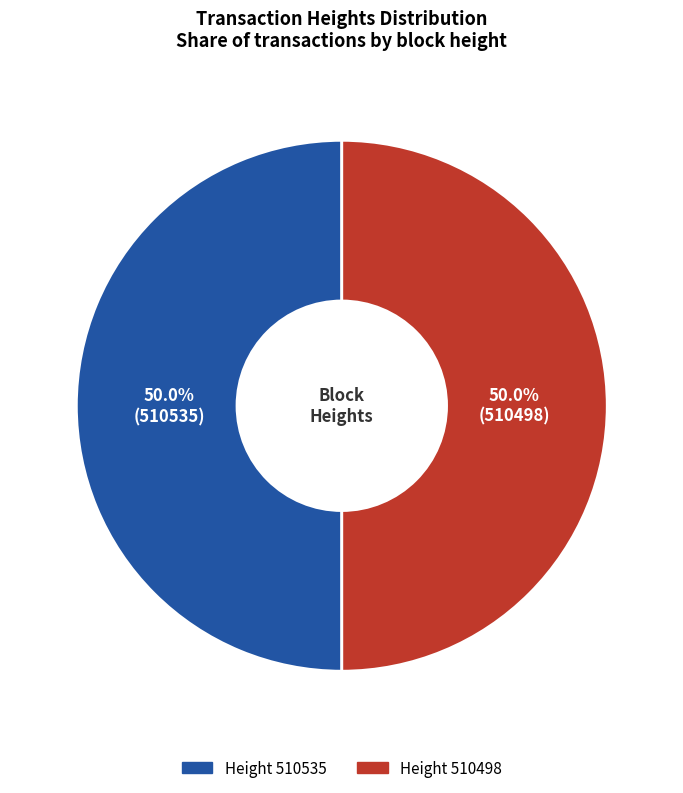

What percentage is NOT represented by Height 510498?

50.0%